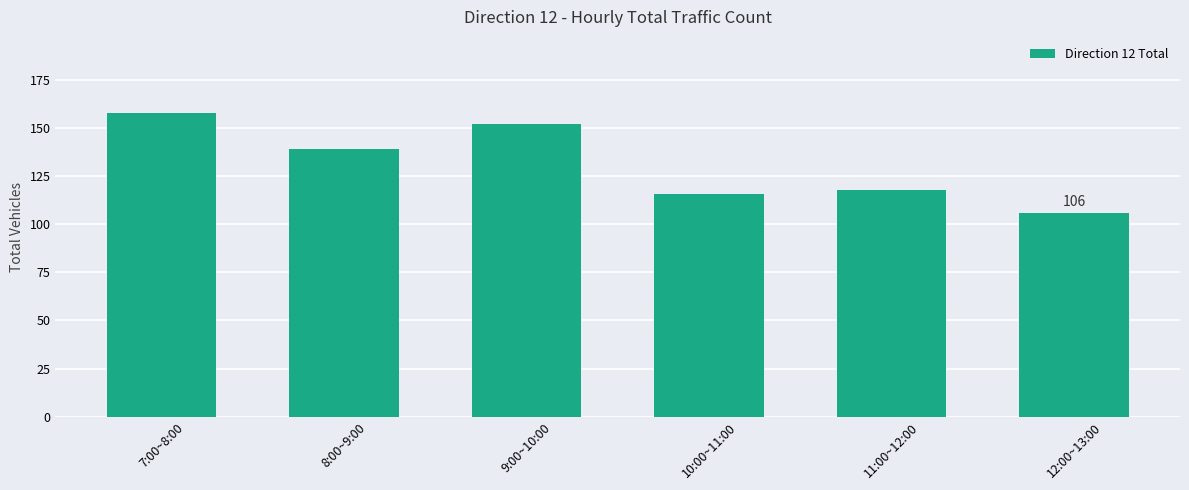

Where is the data nearest to the value 132?

8:00~9:00